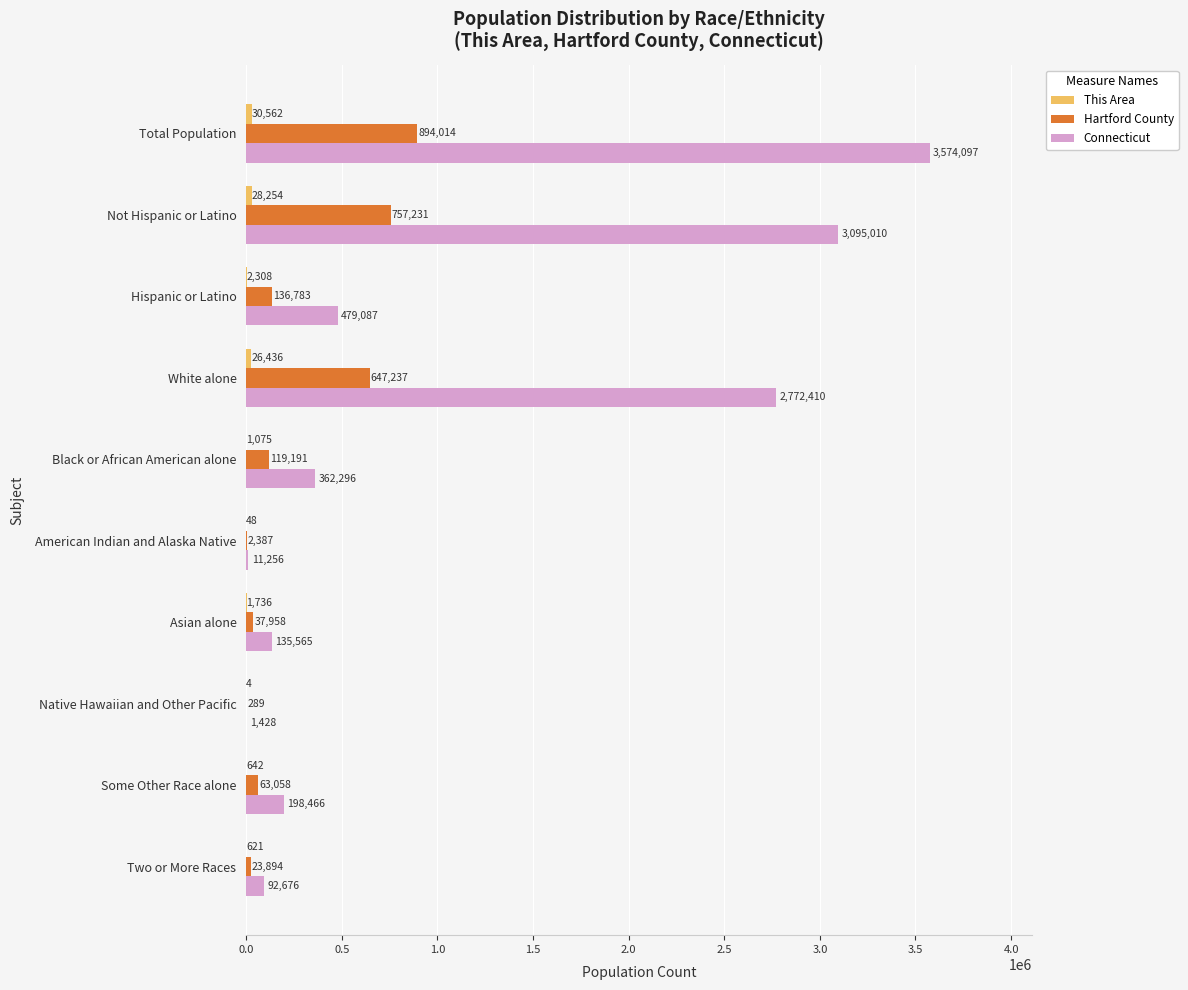

At which label is Hartford County closest to 447151?

White alone